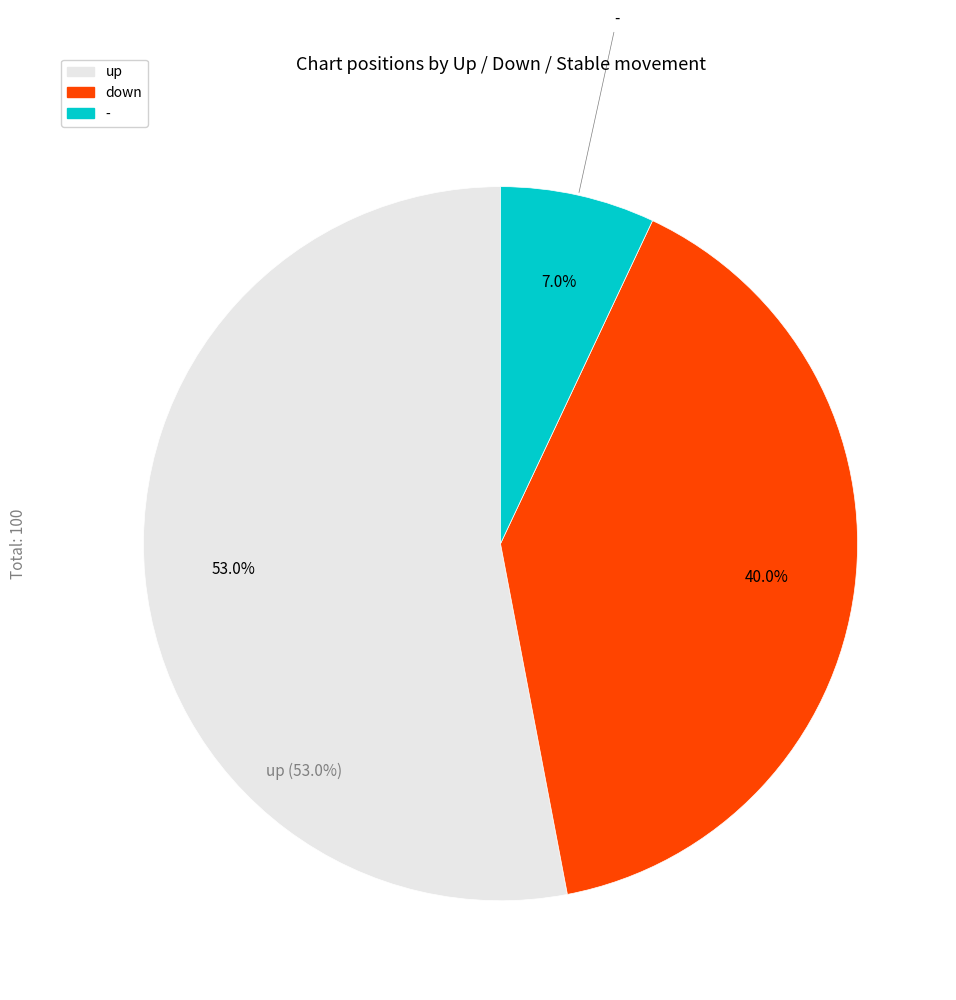

Which category has the smallest portion of the pie?

-